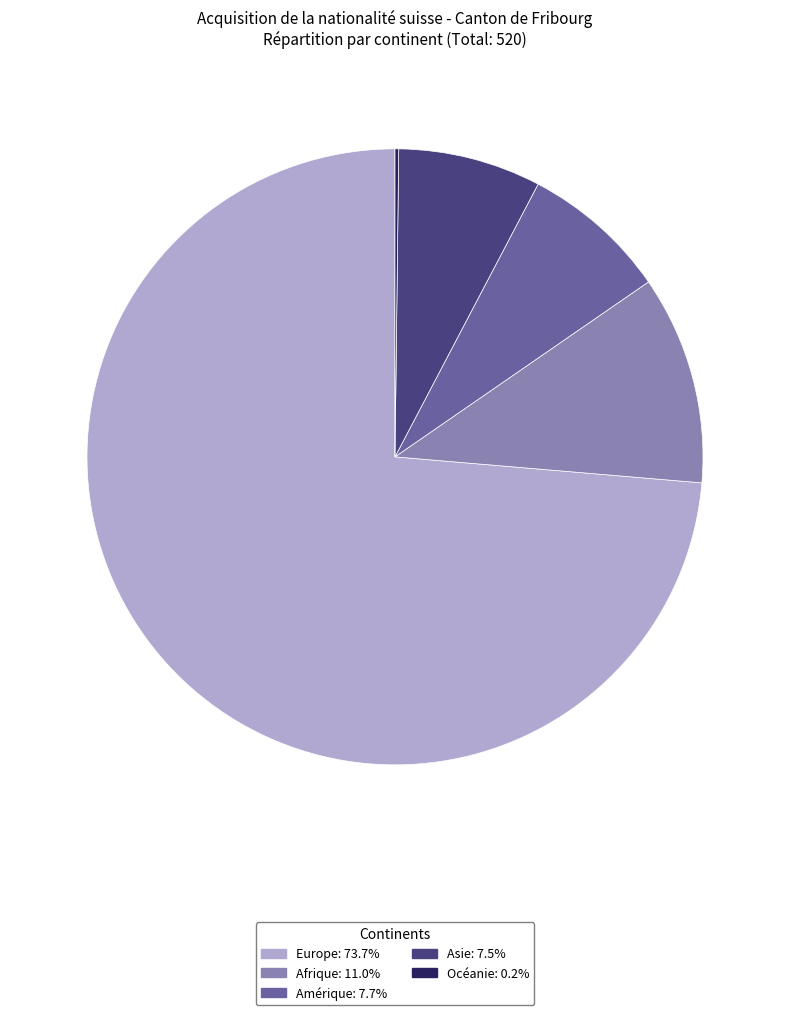

Which slice is the largest?

Europe